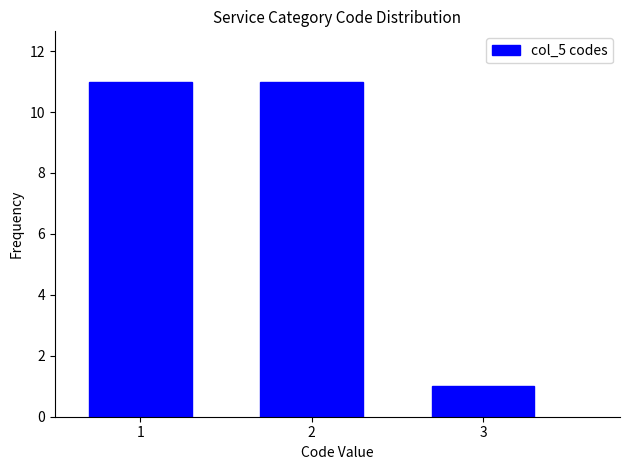

Reading left to right, list every bar in this chart as the range it spans on the x-axis followed by its height. The values are not printed on the chart, so give them approximately, as read against the axis.

0.5 to 1.5: 11
1.5 to 2.5: 11
2.5 to 3.5: 1